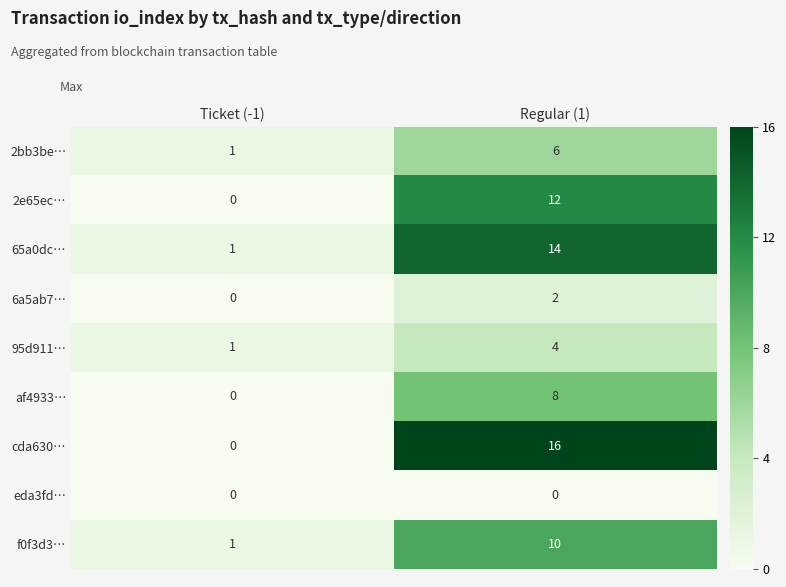

What is the sum of the f0f3d3… values at Ticket (-1) and Regular (1)?

11